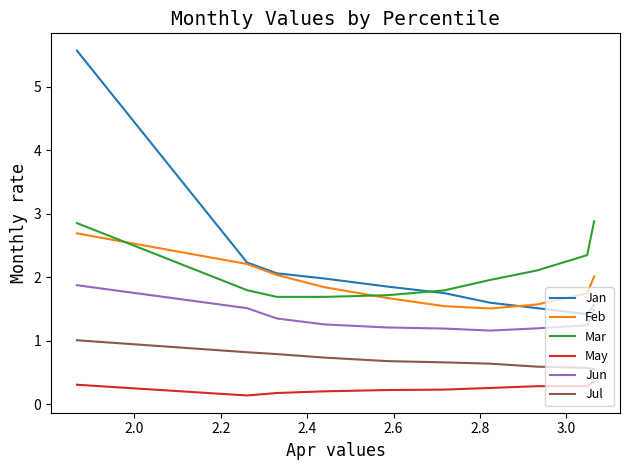

Which series has the widest spread of values?

Jan